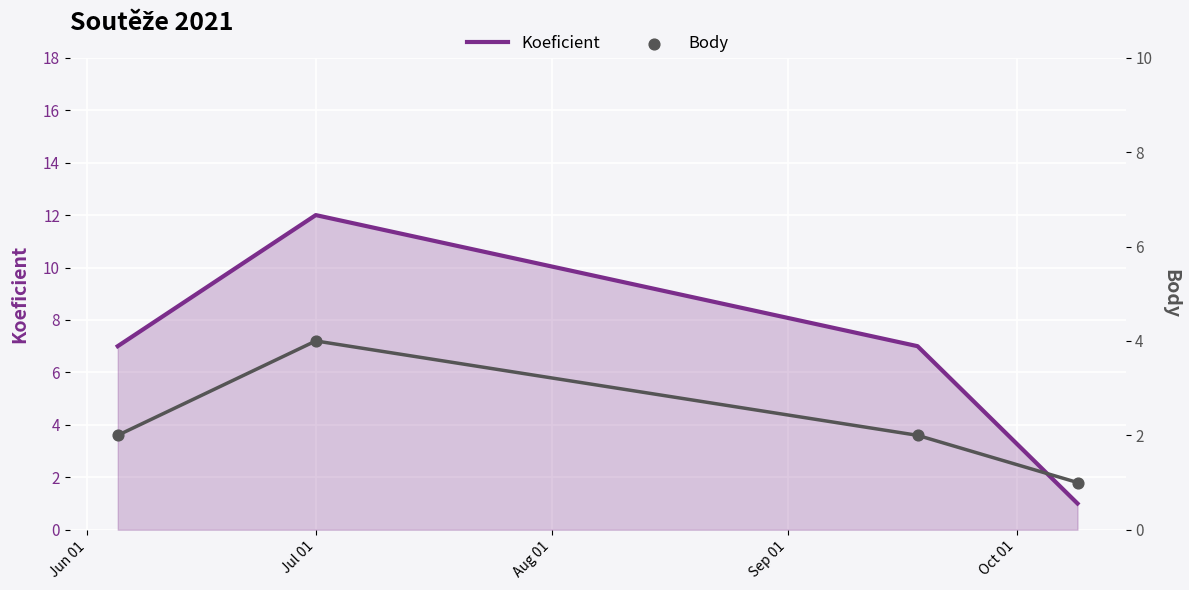

What are all the series names shown in the legend?

Koeficient, Body